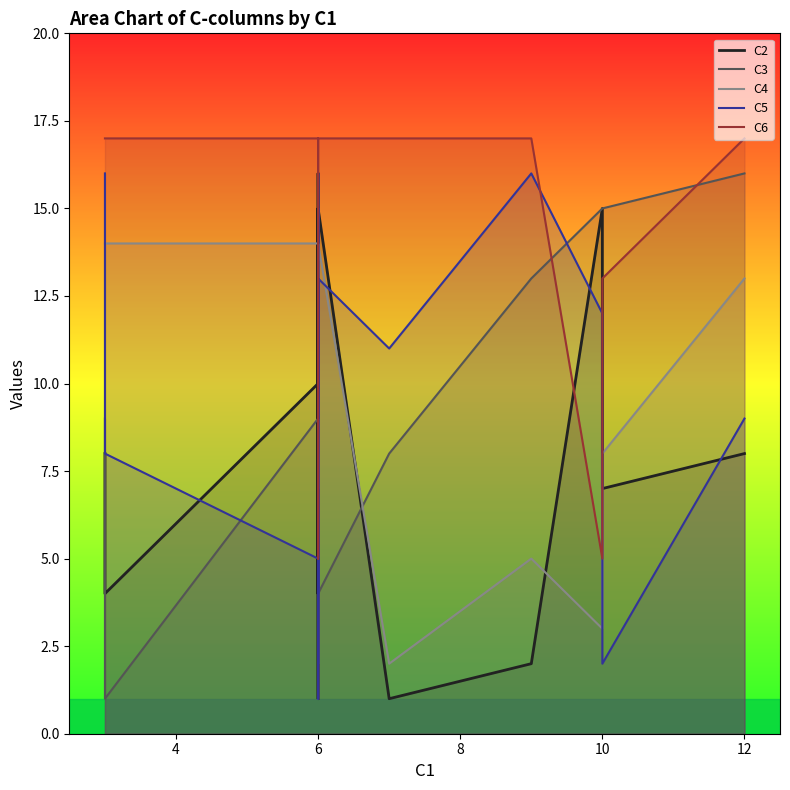

What is the label of the 6th point from the left?

6